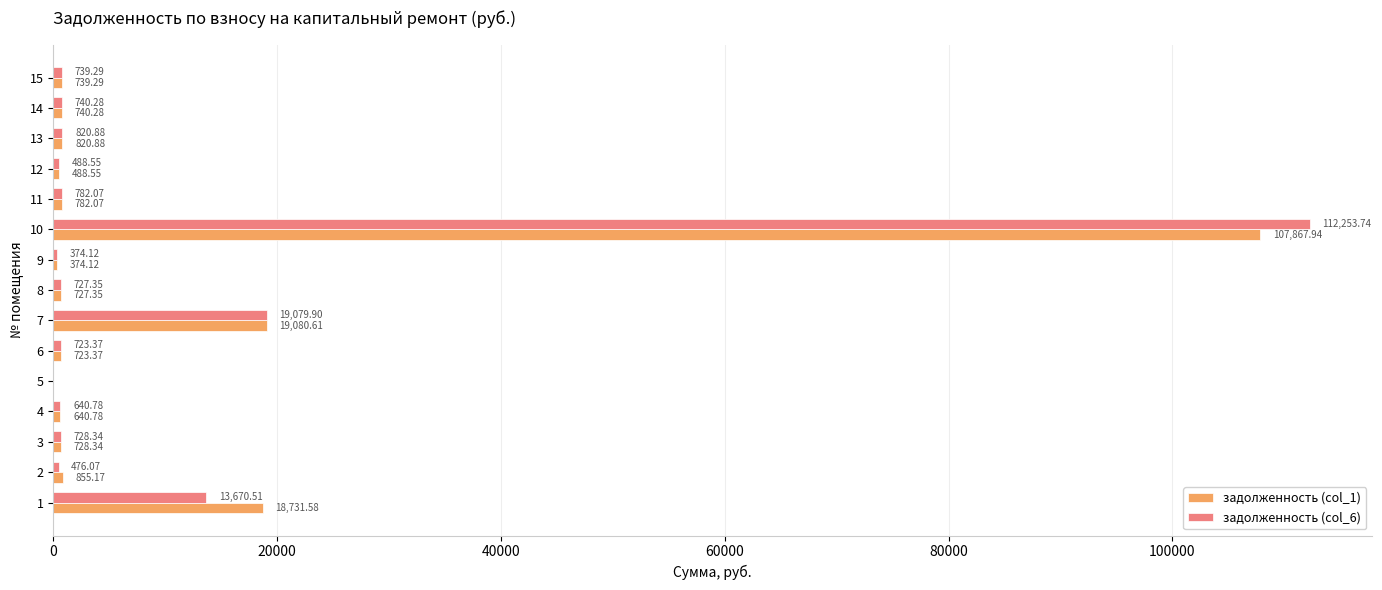

At which category is the sum across all series the highest?

10